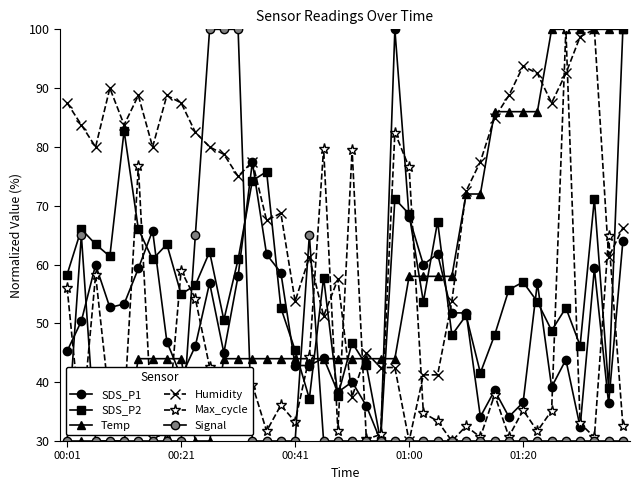

List the series in order of their peak value, highest first.

SDS_P1, SDS_P2, Temp, Humidity, Max_cycle, Signal